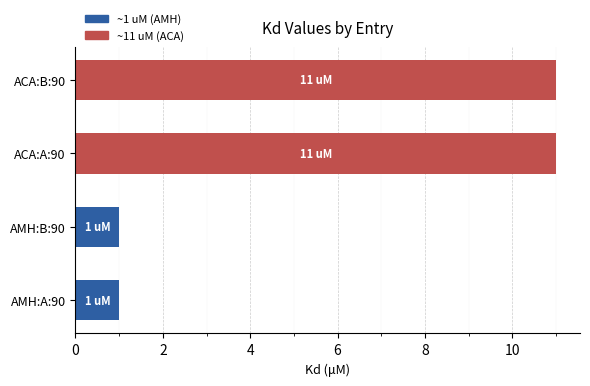

Reading left to right, what are all the values shown in this chart?

~1 uM (AMH): 1	1	0	0
~11 uM (ACA): 0	0	11	11